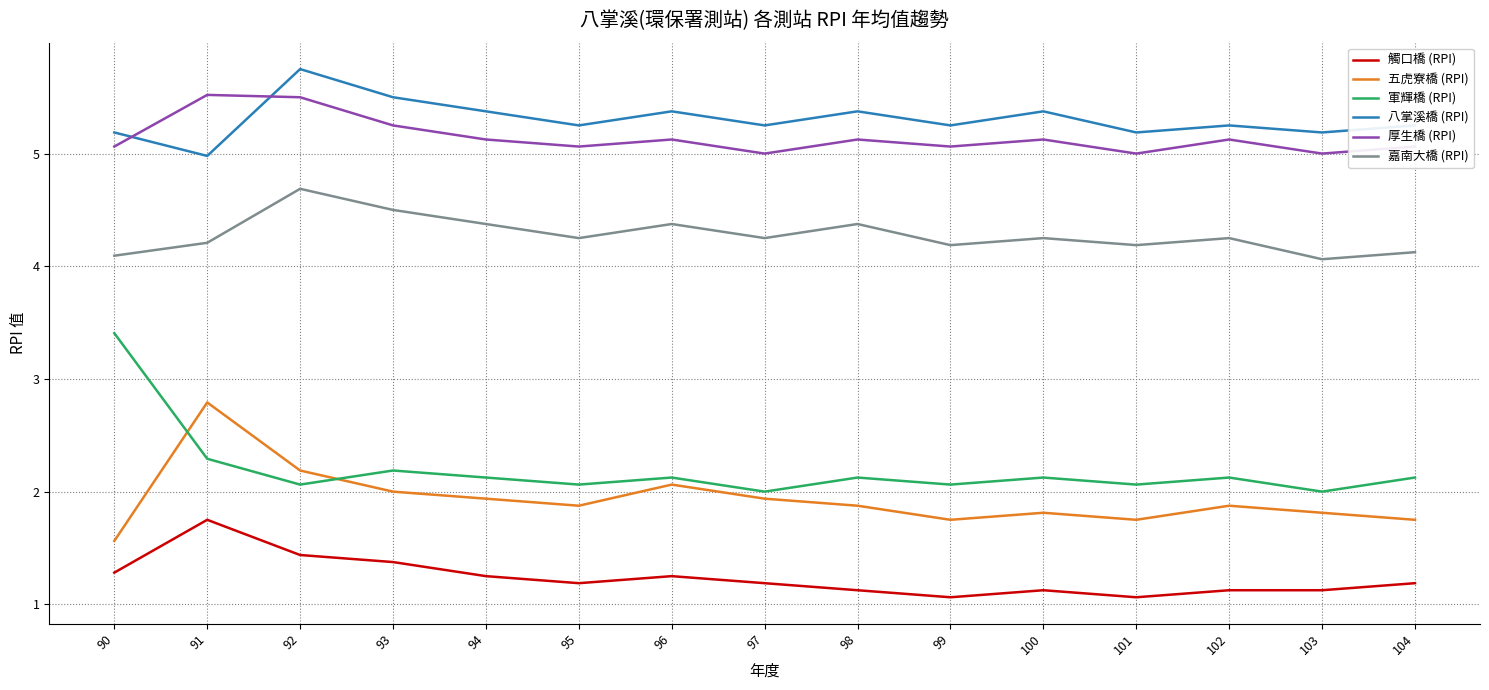

List the series in order of their peak value, lowest first.

觸口橋 (RPI), 五虎寮橋 (RPI), 軍輝橋 (RPI), 嘉南大橋 (RPI), 厚生橋 (RPI), 八掌溪橋 (RPI)